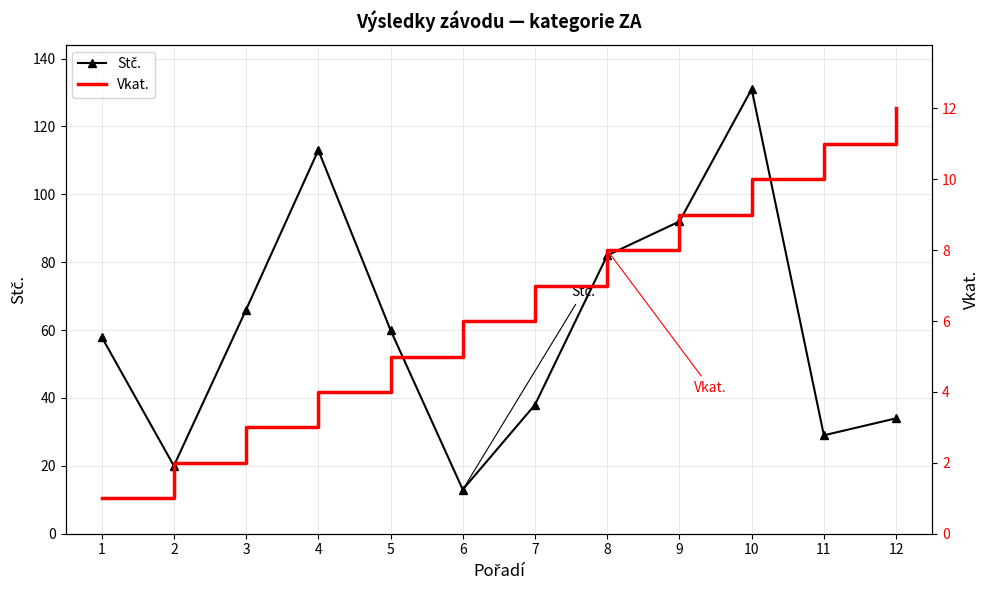

Rank the series at 7 from lowest to highest value.

Vkat., Stč.